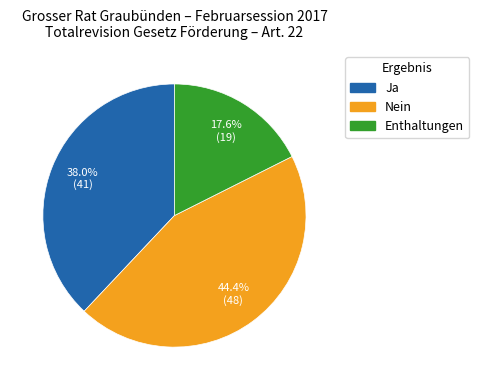

Between Enthaltungen and Ja, which is larger?

Ja